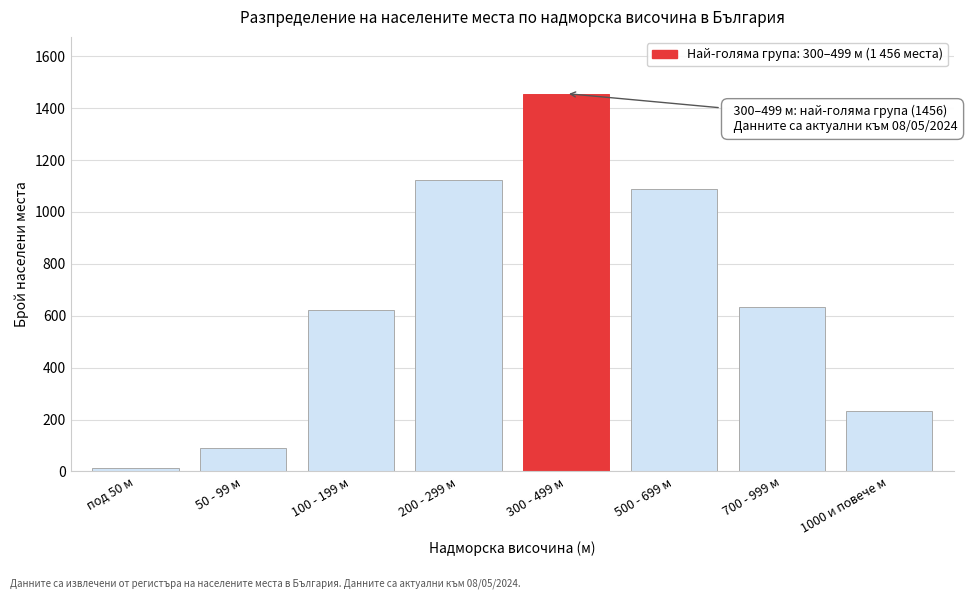

Reading right to left, list all the values displayed in this chart.

1000 и повече м=232	700 - 999 м=634	500 - 699 м=1089	300 - 499 м=1456	200 - 299 м=1124	100 - 199 м=623	50 - 99 м=89	под 50 м=12